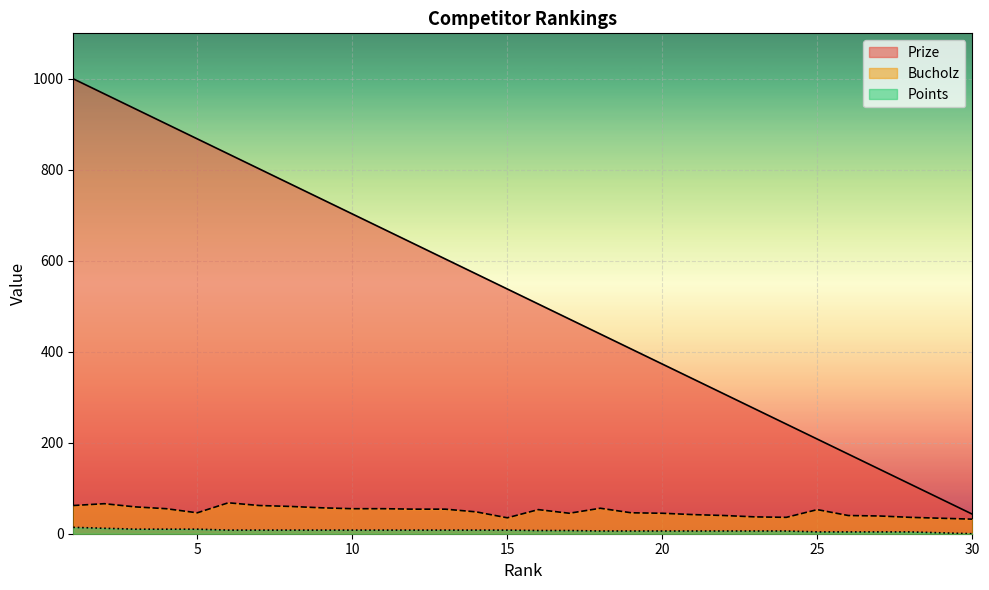

Between 29 and 27, which is larger?

27